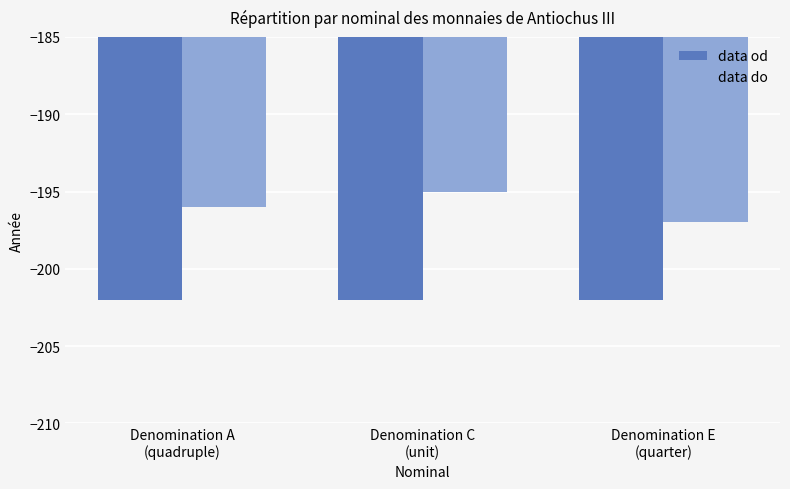

What is the label of the 3rd bar from the right?

Denomination A
(quadruple)